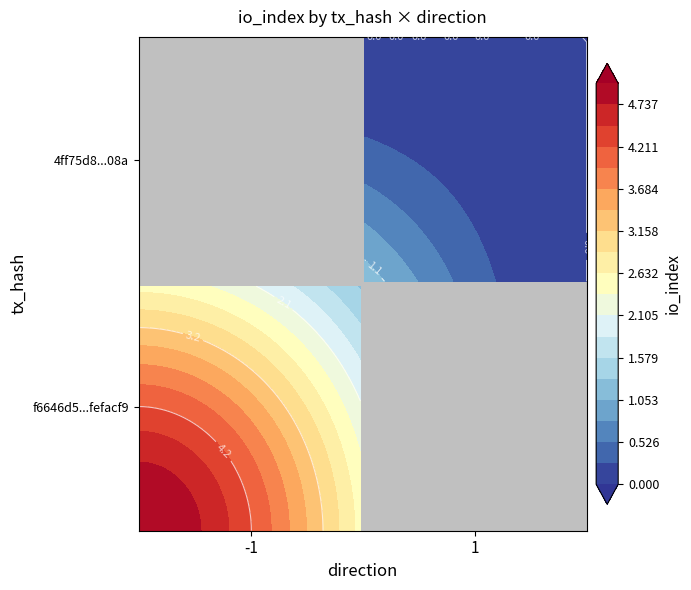

What is the sum of all 4ff75d88b0deb3397c781b17563774b42da708a values?

1